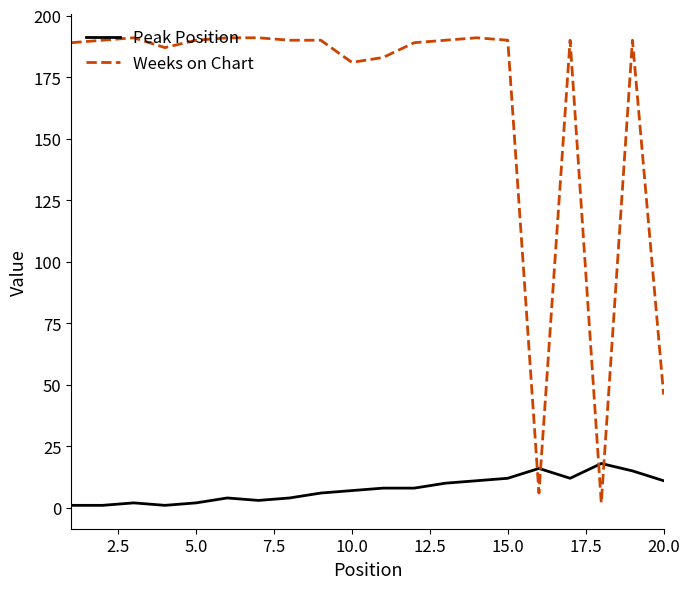

What is the sum of all Peak Position values?

152